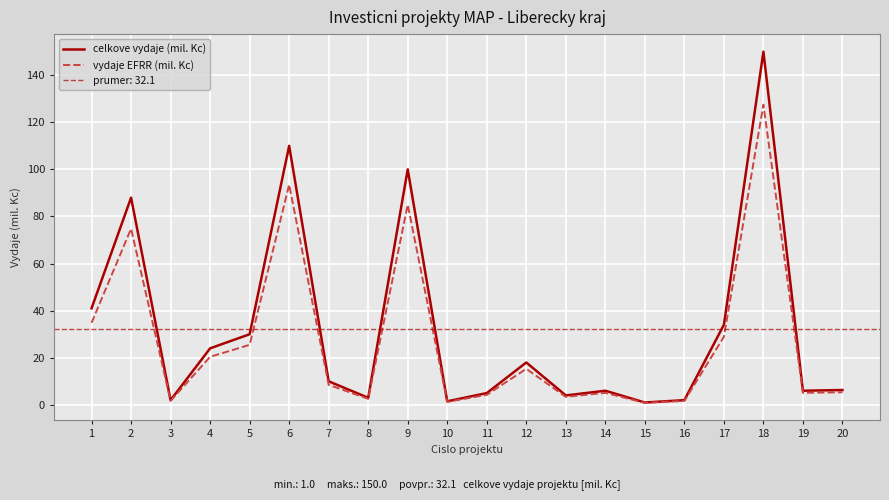

Where is vydaje EFRR (mil. Kc) nearest to the value 64?

2